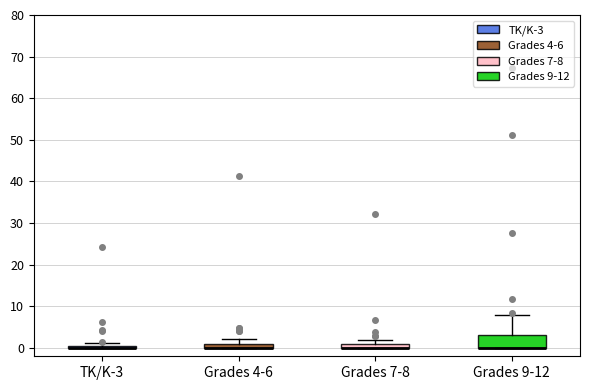

Where is the upper edge of the box for Grades 7-8 on the y-axis? The values are not printed on the chart, so give them approximately, as read against the axis.

1